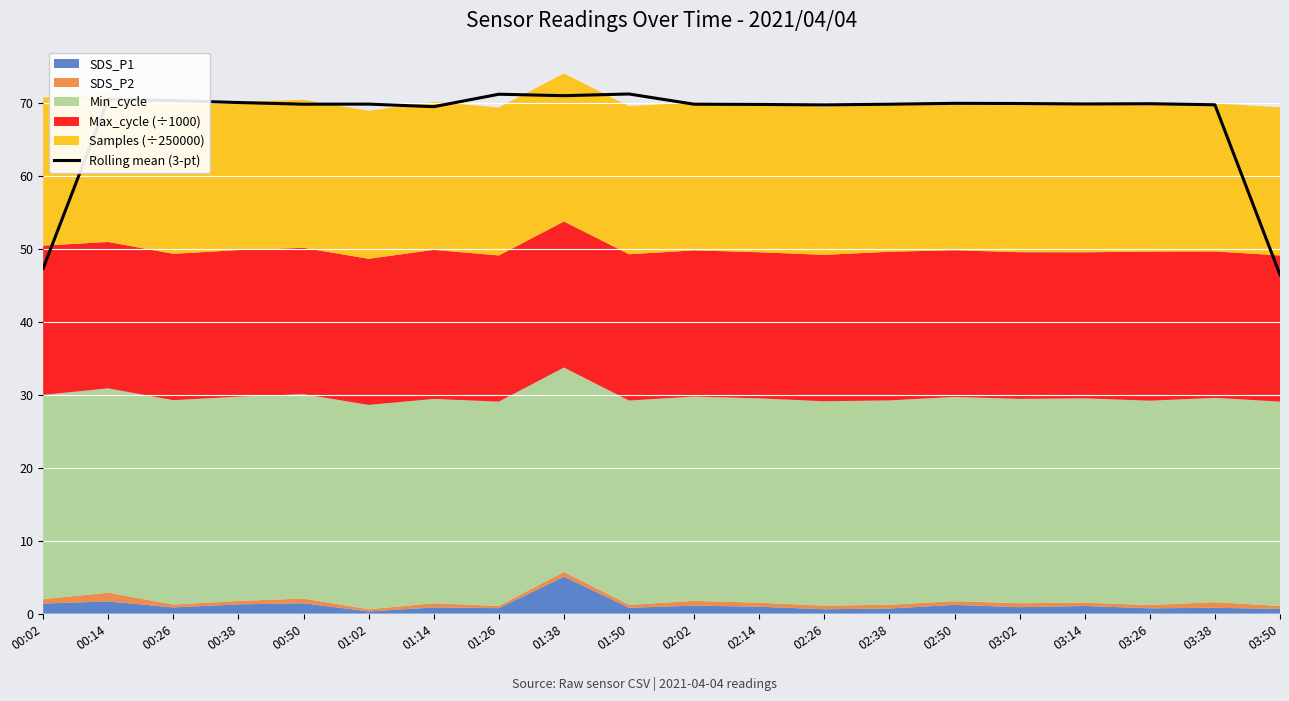

The value at 00:50 is 69.8. True or false?

True